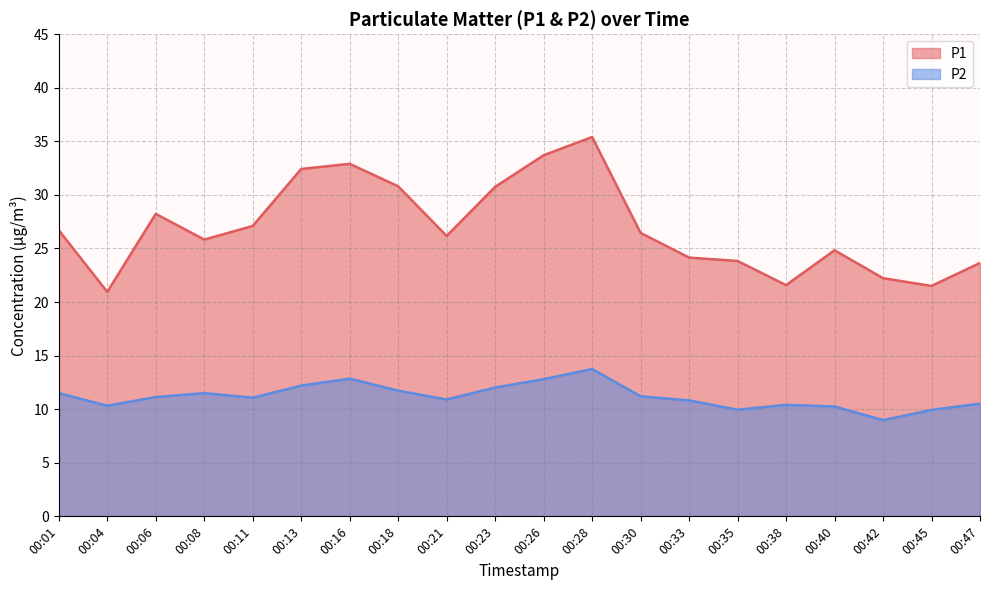

Between 00:45 and 00:47, which is larger?

00:47